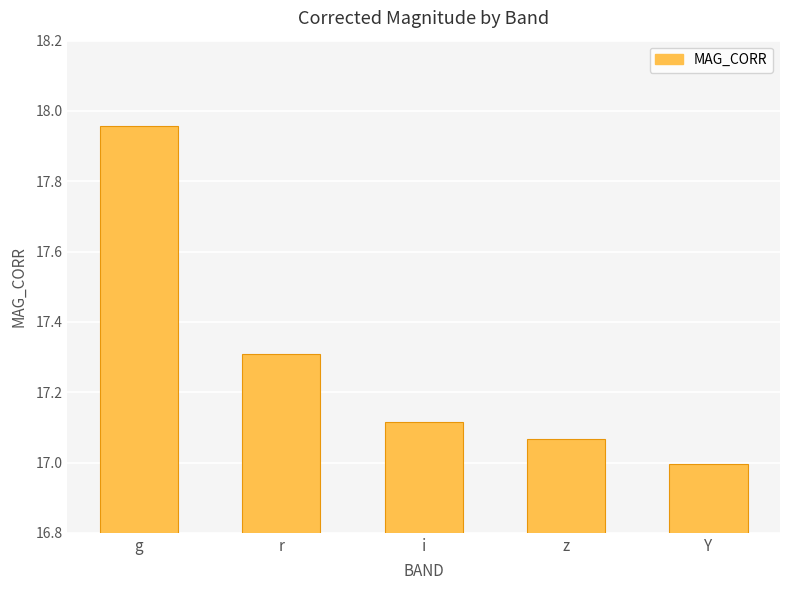

Count the number of data series in this chart.

1